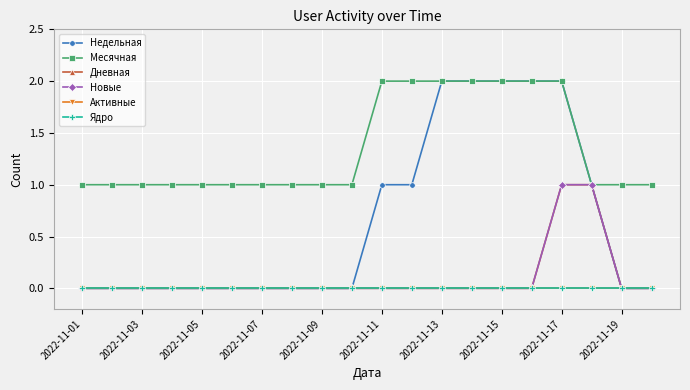

True or false: Ядро and Месячная intersect in this chart.

False